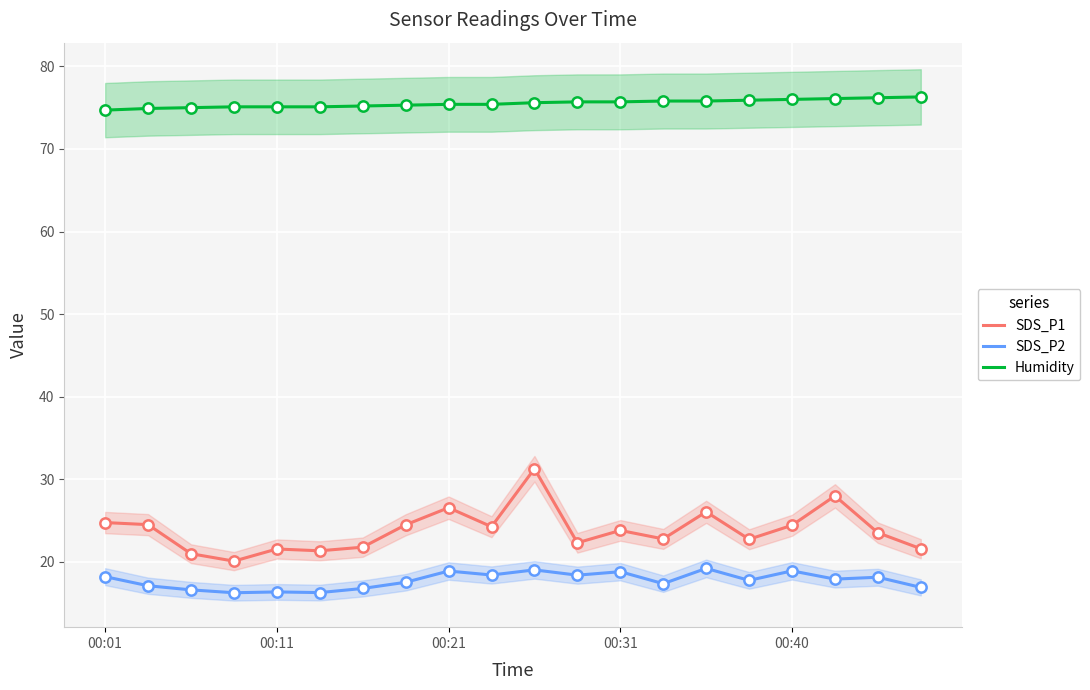

What is the total value across all series at 00:01?

117.7